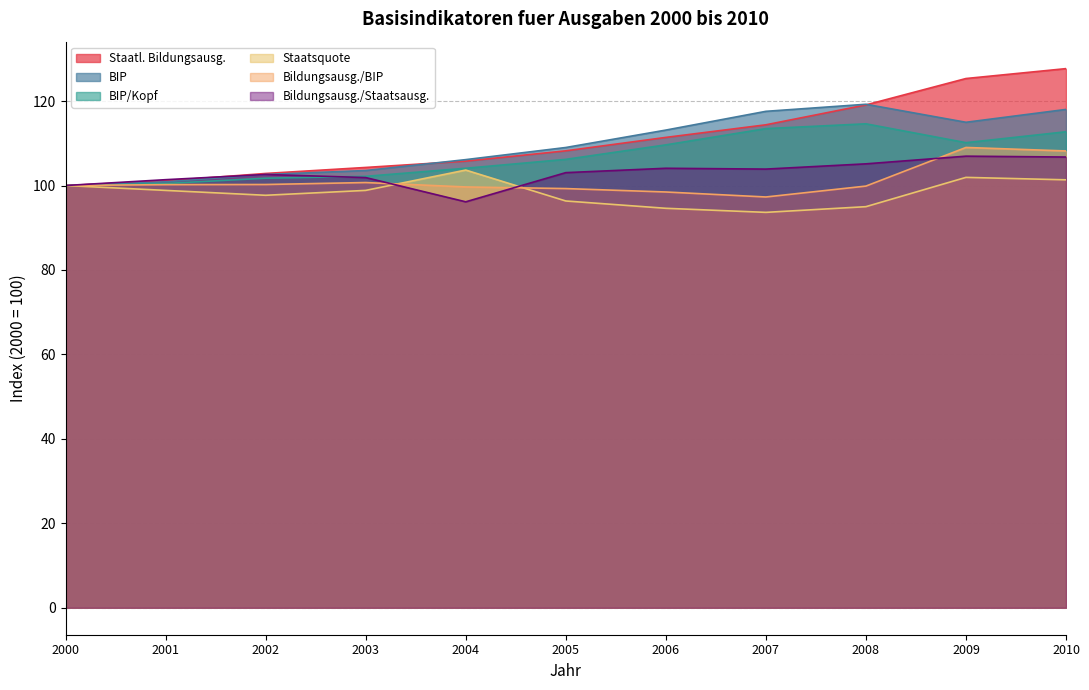

Rank the categories by BIP value from highest to lowest.

2008, 2010, 2007, 2009, 2006, 2005, 2004, 2003, 2002, 2001, 2000